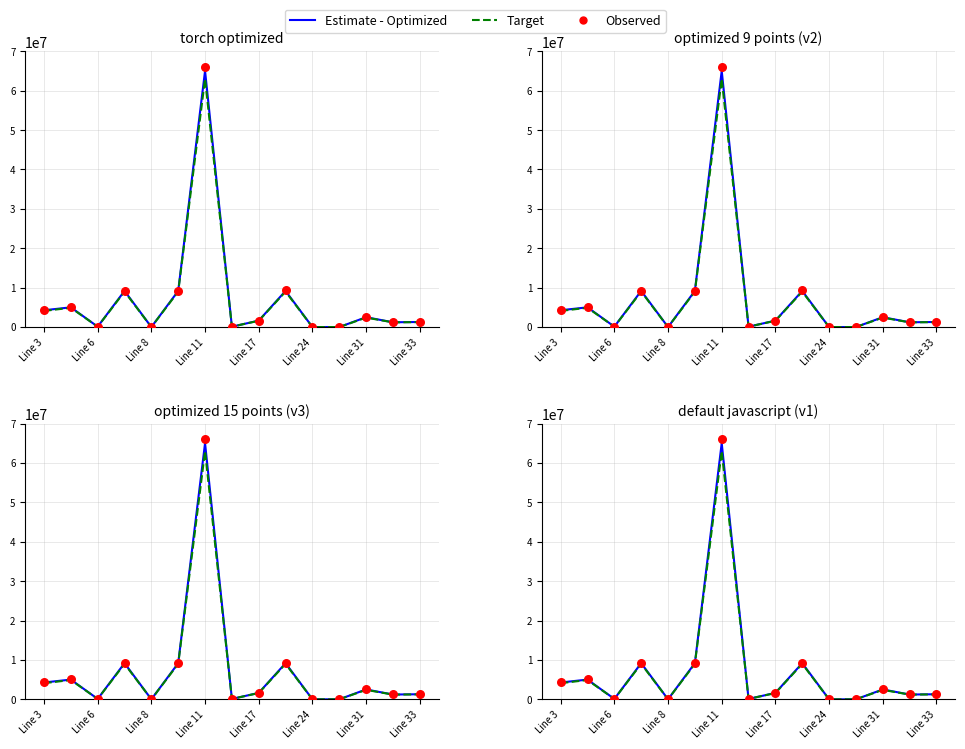

Which series has the largest Y range (max minus min)?

Observed